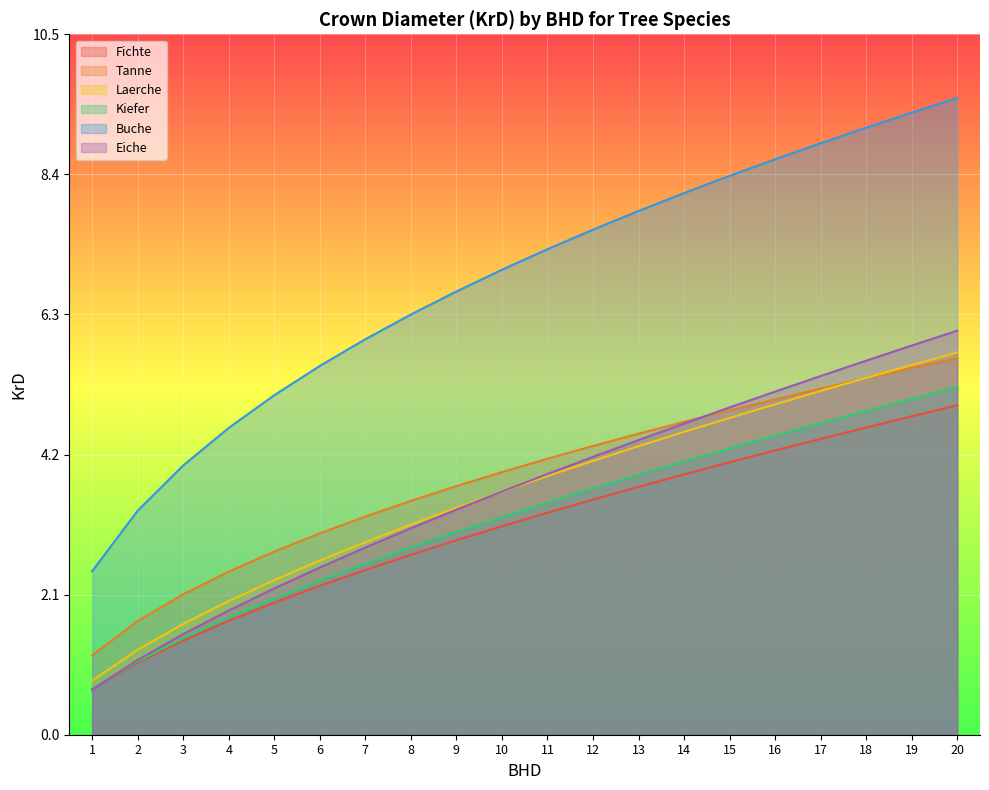

What are all the series names shown in the legend?

Fichte, Tanne, Laerche, Kiefer, Buche, Eiche